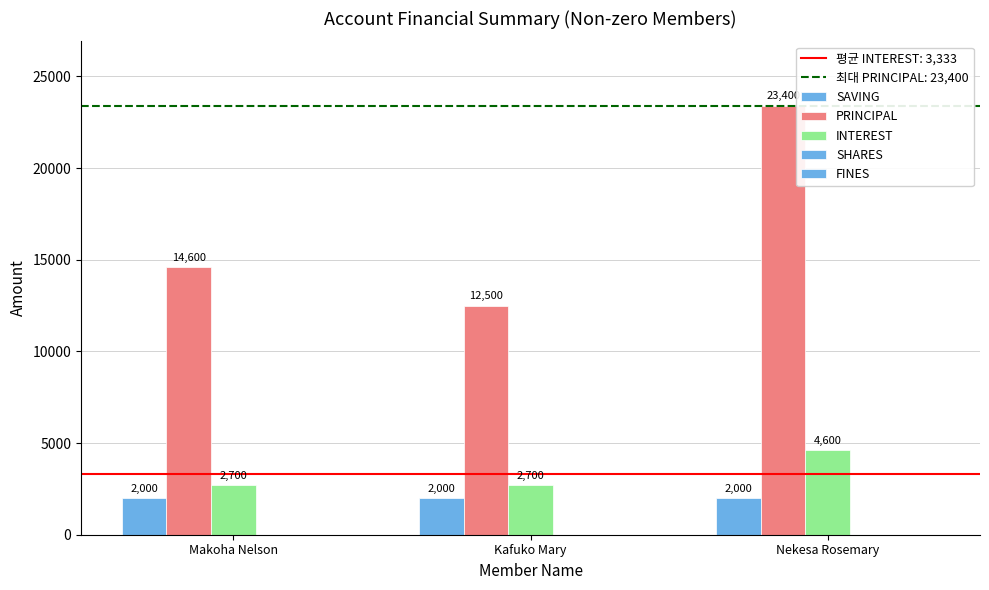

Rank the series at Nekesa Rosemary from lowest to highest value.

SAVING, INTEREST, PRINCIPAL